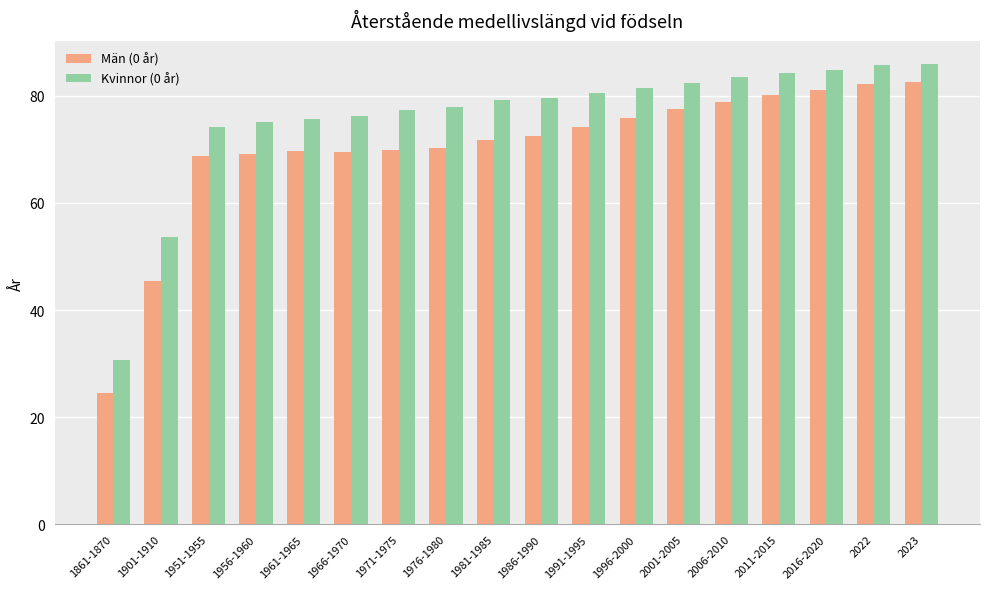

True or false: Män (0 år) has a value of 99.6 at 1991-1995.

False